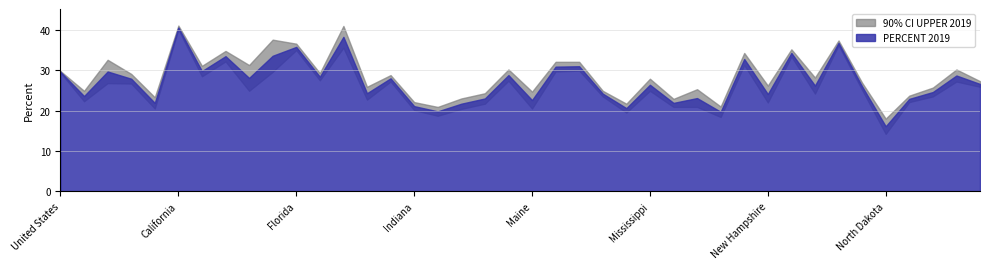

True or false: 90% CI UPPER 2019 and 90% CI LOWER 2019 cross at least once.

False